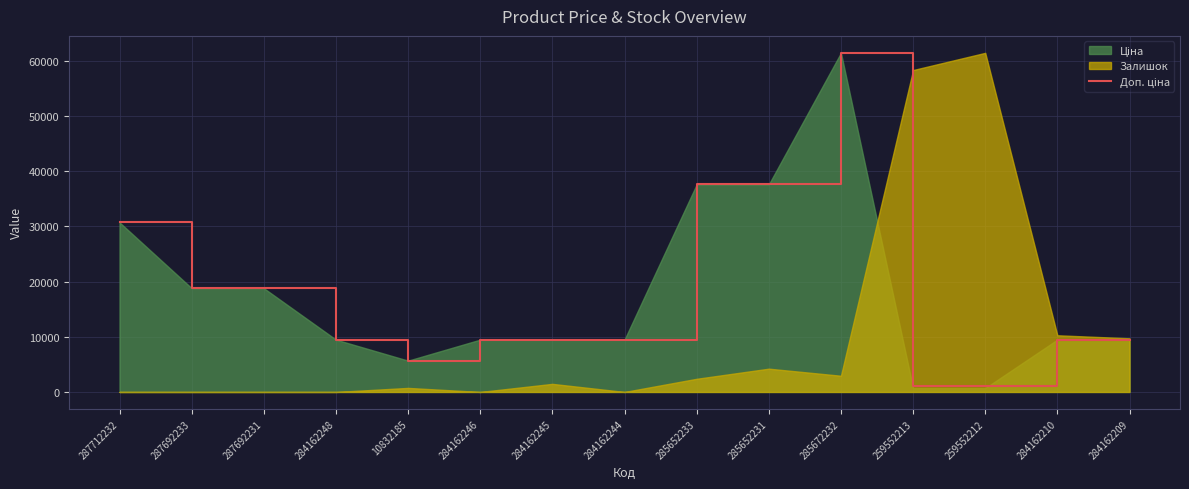

Does the chart have visible grid lines?

Yes